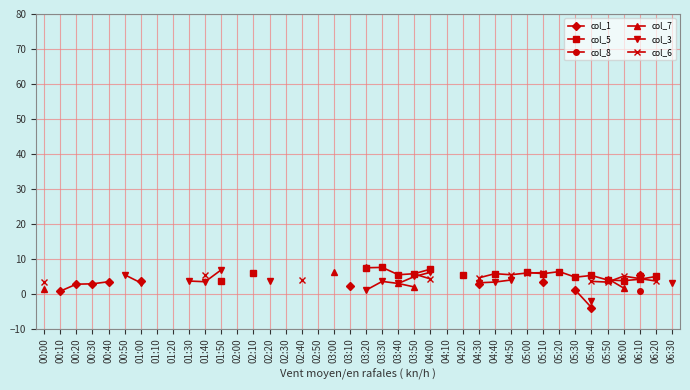

Is this an area chart (filled region under the line)?

No